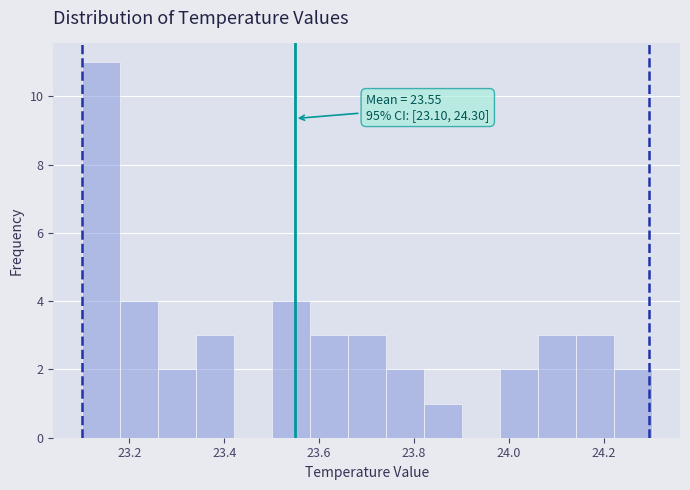

Over which range of the x-axis is the bar tallest?

23.10 to 23.18